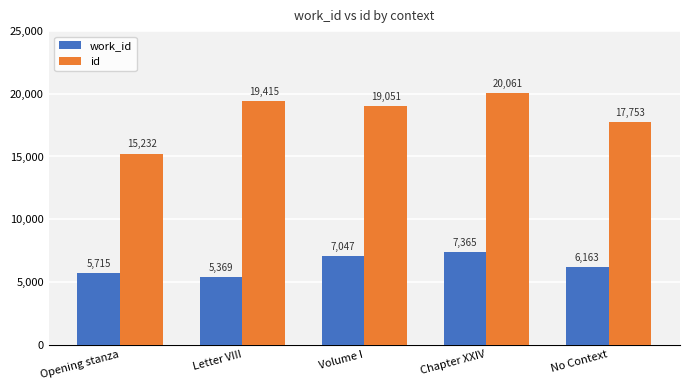

Rank the categories by id value from lowest to highest.

Opening stanza, No Context, Volume I, Letter VIII, Chapter XXIV